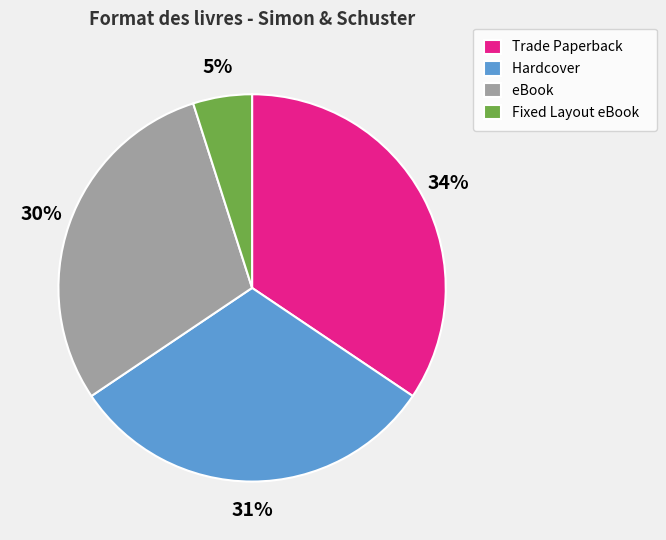

What is the largest slice in the pie chart?

Trade Paperback